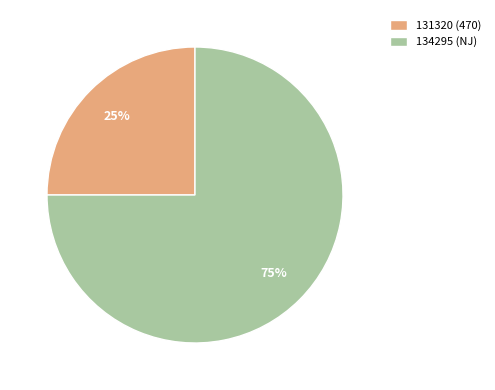

Do 131320 (470) and 134295 (NJ) together represent more than half of the pie?

Yes